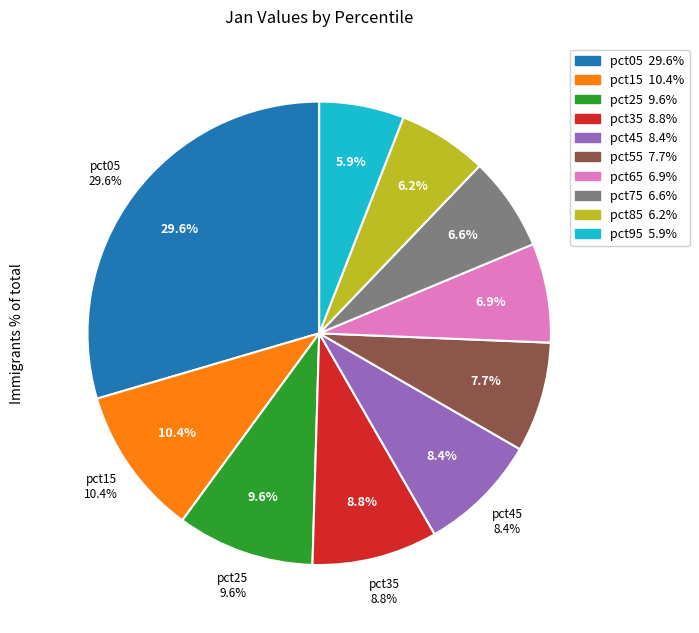

To the nearest percent, what percentage of the pie is pct05?

30%